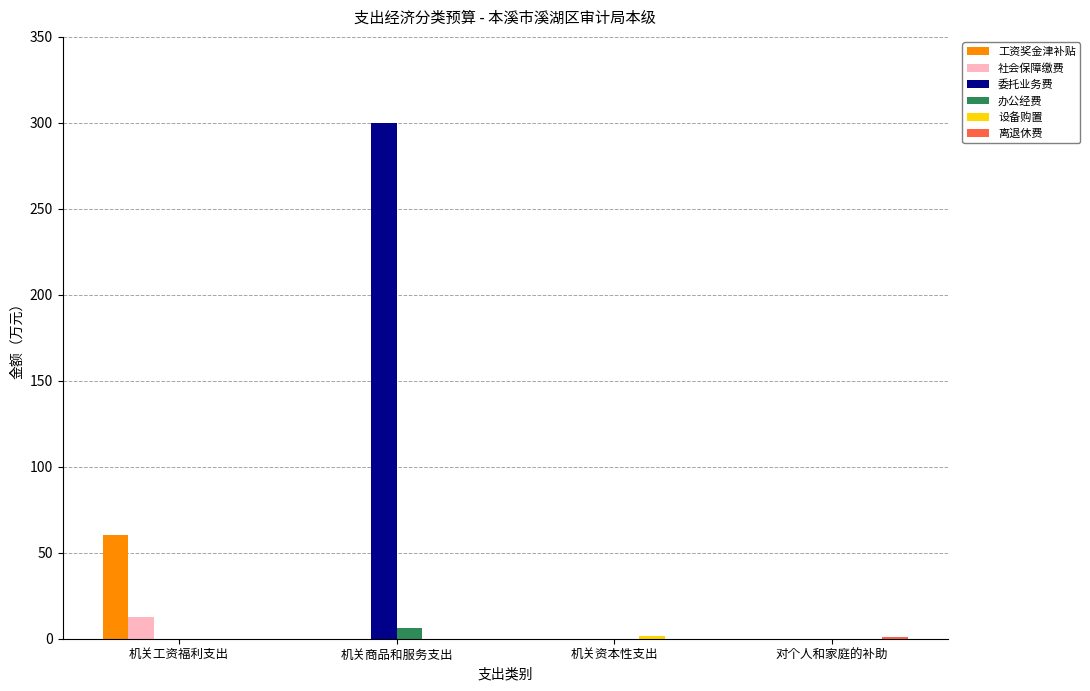

What is the sum of all 工资奖金津补贴 values?

60.4